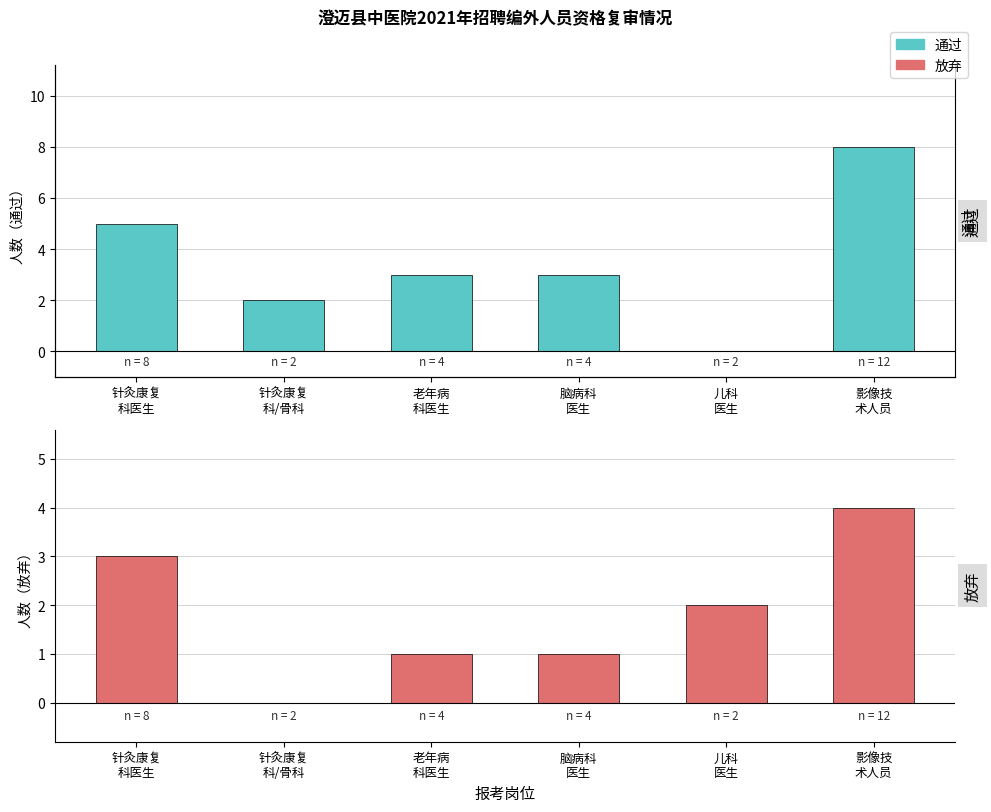

What is the difference between the second highest and minimum values in the 通过 series?

5